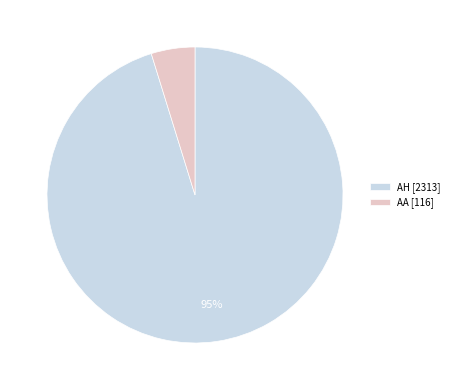

Combined, do AH [2313] and AA [116] account for over 50%?

Yes